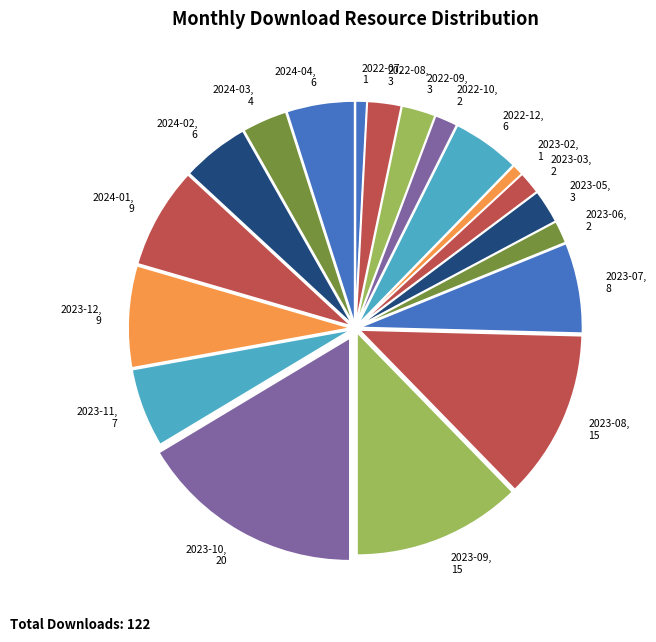

Which has a higher value, 2022-07, 1 or 2023-08, 15?

2023-08, 15